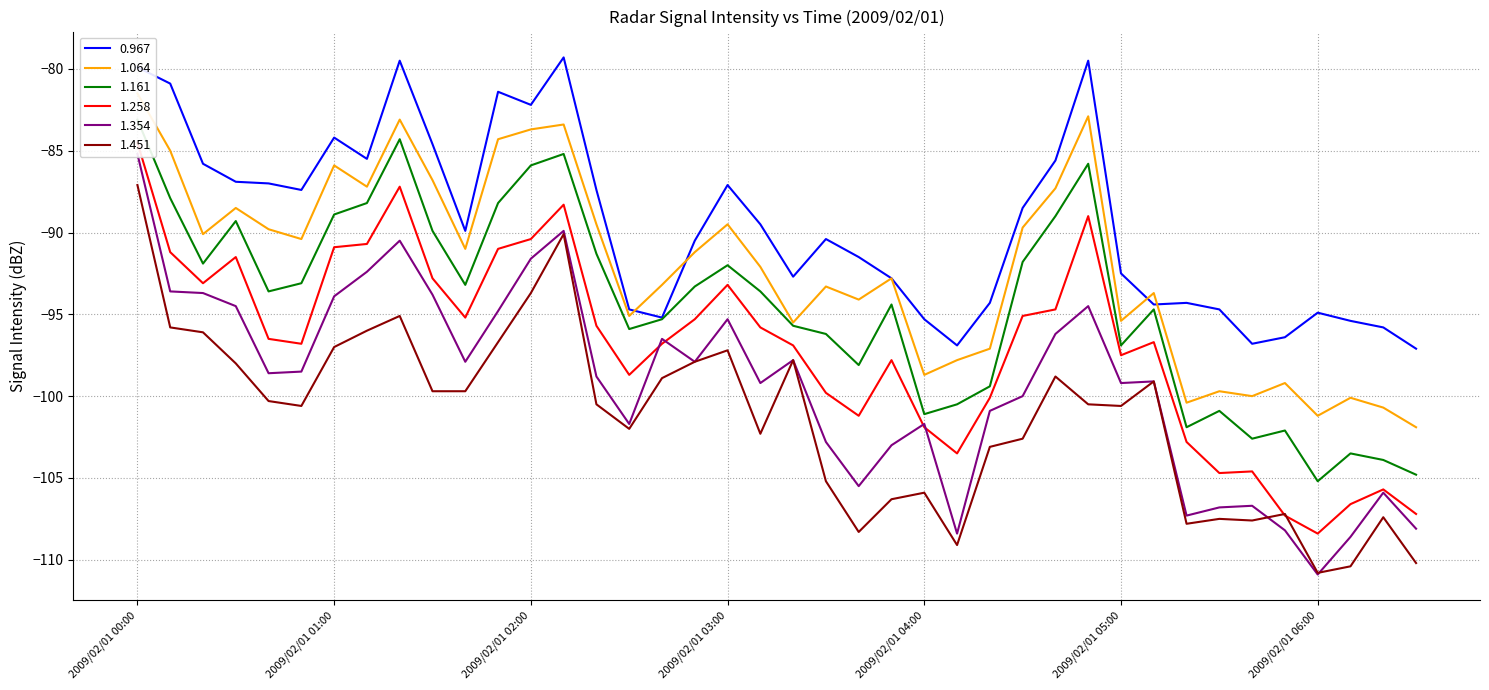

What is the smallest value displayed?

-110.9